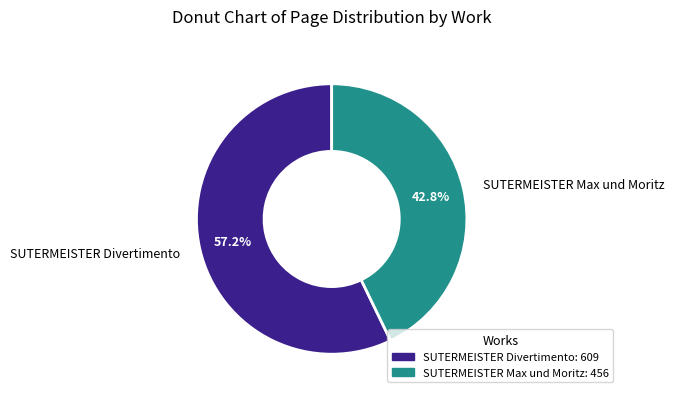

To the nearest percent, what is the difference between the SUTERMEISTER Max und Moritz and SUTERMEISTER Divertimento slice percentages?

14%